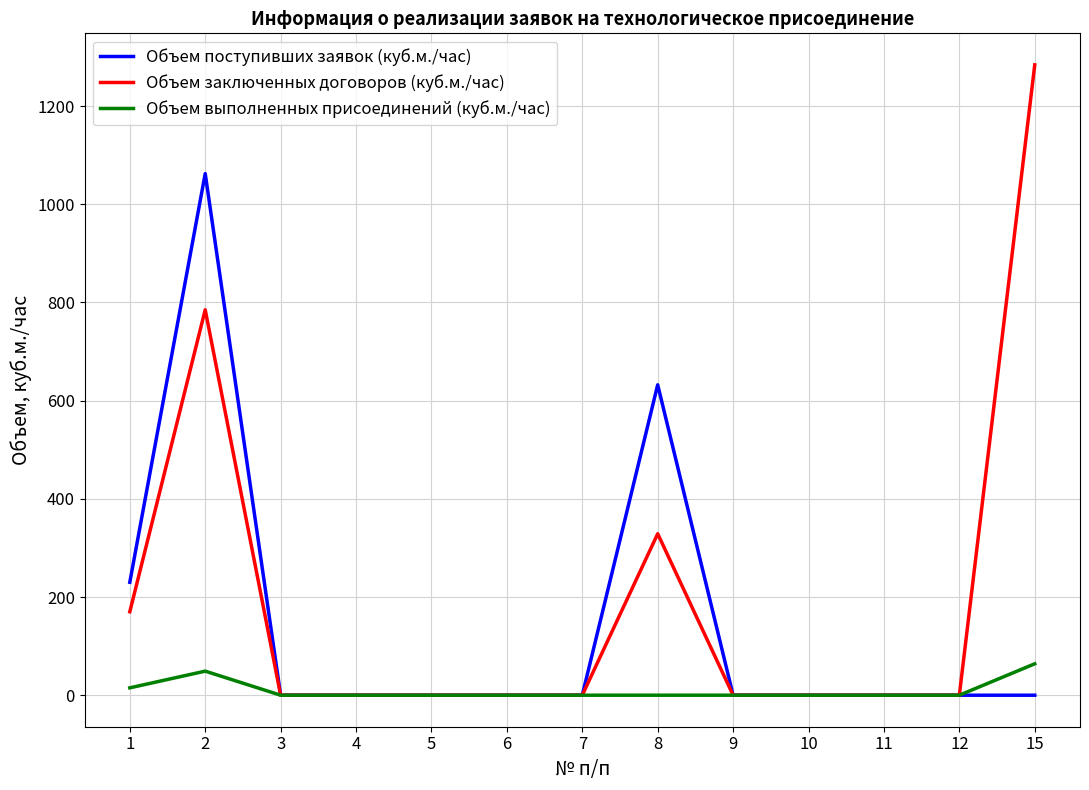

Which series has the widest spread of values?

Объем заключенных договоров (куб.м./час)